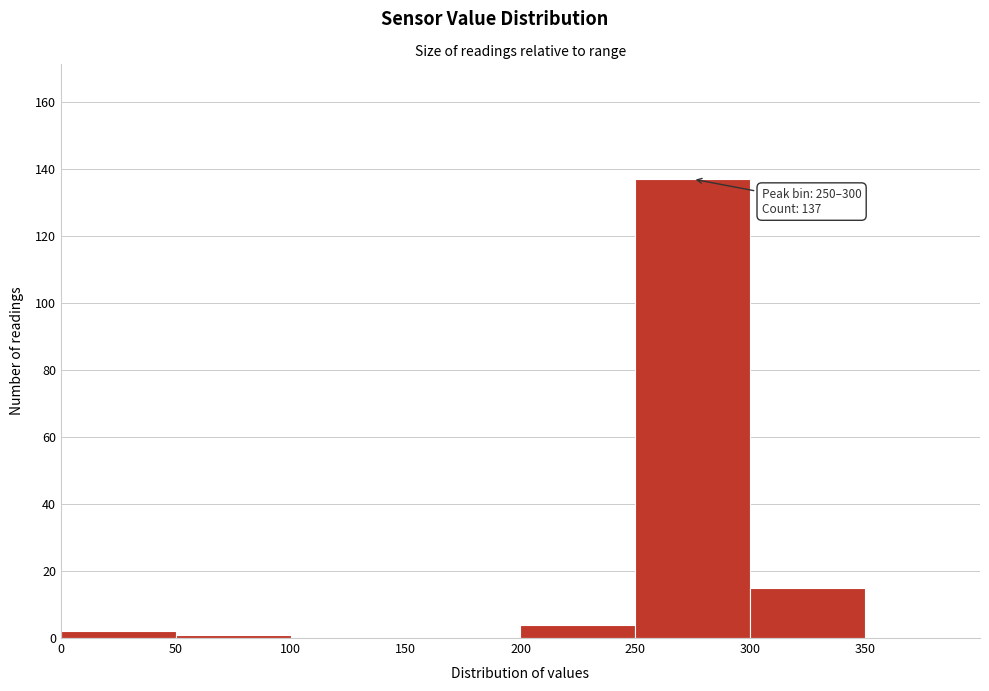

Which range on the x-axis has the tallest bar?

250 to 300